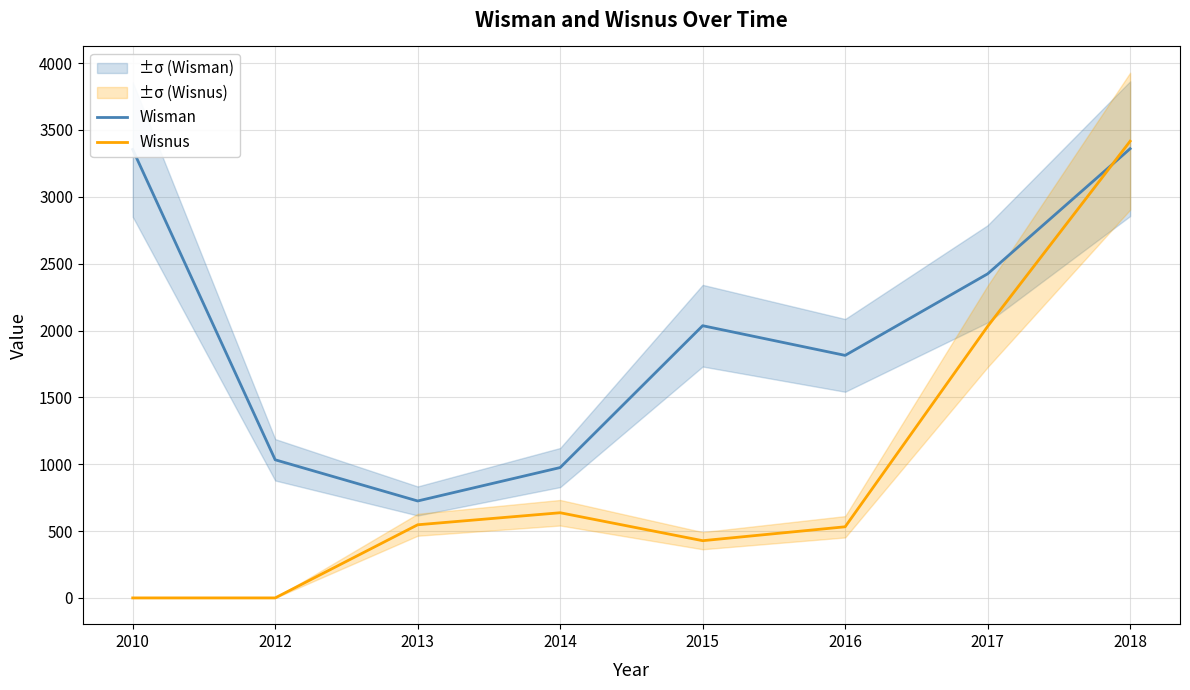

Which series has the largest total across all categories?

Wisman